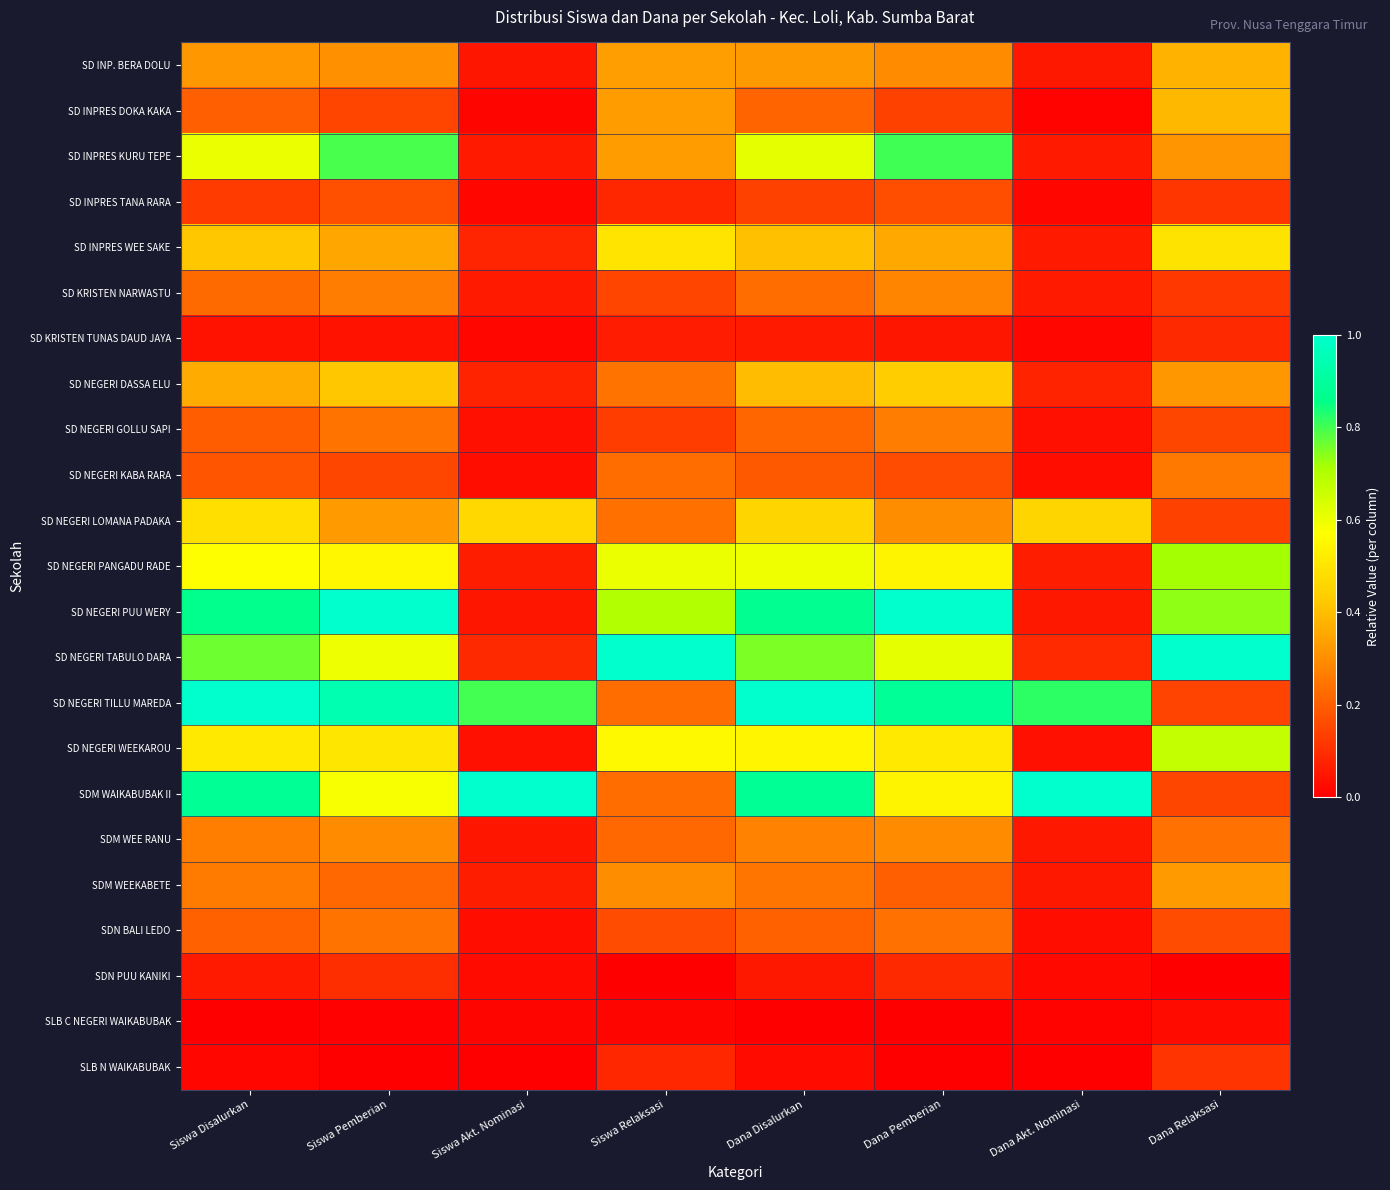

Reading left to right, transcribe all the data shown in this chart.

SD INP. BERA DOLU: Siswa Disalurkan=0.3	Siswa Pemberian=0.3	Siswa Akt. Nominasi=0.1	Siswa Relaksasi=0.3	Dana Disalurkan=0.3	Dana Pemberian=0.3	Dana Akt. Nominasi=0.1	Dana Relaksasi=0.4
SD INPRES DOKA KAKA: Siswa Disalurkan=0.2	Siswa Pemberian=0.1	Siswa Akt. Nominasi=0.0	Siswa Relaksasi=0.3	Dana Disalurkan=0.2	Dana Pemberian=0.1	Dana Akt. Nominasi=0.0	Dana Relaksasi=0.4
SD INPRES KURU TEPE: Siswa Disalurkan=0.6	Siswa Pemberian=0.8	Siswa Akt. Nominasi=0.1	Siswa Relaksasi=0.3	Dana Disalurkan=0.6	Dana Pemberian=0.8	Dana Akt. Nominasi=0.1	Dana Relaksasi=0.3
SD INPRES TANA RARA: Siswa Disalurkan=0.1	Siswa Pemberian=0.2	Siswa Akt. Nominasi=0.0	Siswa Relaksasi=0.1	Dana Disalurkan=0.1	Dana Pemberian=0.2	Dana Akt. Nominasi=0.0	Dana Relaksasi=0.1
SD INPRES WEE SAKE: Siswa Disalurkan=0.4	Siswa Pemberian=0.3	Siswa Akt. Nominasi=0.1	Siswa Relaksasi=0.5	Dana Disalurkan=0.4	Dana Pemberian=0.4	Dana Akt. Nominasi=0.1	Dana Relaksasi=0.5
SD KRISTEN NARWASTU: Siswa Disalurkan=0.2	Siswa Pemberian=0.3	Siswa Akt. Nominasi=0.1	Siswa Relaksasi=0.1	Dana Disalurkan=0.2	Dana Pemberian=0.3	Dana Akt. Nominasi=0.1	Dana Relaksasi=0.1
SD KRISTEN TUNAS DAUD JAYA: Siswa Disalurkan=0.0	Siswa Pemberian=0.0	Siswa Akt. Nominasi=0.0	Siswa Relaksasi=0.1	Dana Disalurkan=0.1	Dana Pemberian=0.0	Dana Akt. Nominasi=0.0	Dana Relaksasi=0.1
SD NEGERI DASSA ELU: Siswa Disalurkan=0.4	Siswa Pemberian=0.4	Siswa Akt. Nominasi=0.1	Siswa Relaksasi=0.2	Dana Disalurkan=0.4	Dana Pemberian=0.4	Dana Akt. Nominasi=0.1	Dana Relaksasi=0.3
SD NEGERI GOLLU SAPI: Siswa Disalurkan=0.2	Siswa Pemberian=0.2	Siswa Akt. Nominasi=0.0	Siswa Relaksasi=0.1	Dana Disalurkan=0.2	Dana Pemberian=0.3	Dana Akt. Nominasi=0.0	Dana Relaksasi=0.1
SD NEGERI KABA RARA: Siswa Disalurkan=0.2	Siswa Pemberian=0.1	Siswa Akt. Nominasi=0.0	Siswa Relaksasi=0.2	Dana Disalurkan=0.2	Dana Pemberian=0.2	Dana Akt. Nominasi=0.0	Dana Relaksasi=0.3
SD NEGERI LOMANA PADAKA: Siswa Disalurkan=0.5	Siswa Pemberian=0.3	Siswa Akt. Nominasi=0.5	Siswa Relaksasi=0.2	Dana Disalurkan=0.5	Dana Pemberian=0.3	Dana Akt. Nominasi=0.5	Dana Relaksasi=0.1
SD NEGERI PANGADU RADE: Siswa Disalurkan=0.6	Siswa Pemberian=0.6	Siswa Akt. Nominasi=0.1	Siswa Relaksasi=0.6	Dana Disalurkan=0.6	Dana Pemberian=0.5	Dana Akt. Nominasi=0.1	Dana Relaksasi=0.7
SD NEGERI PUU WERY: Siswa Disalurkan=0.9	Siswa Pemberian=1.0	Siswa Akt. Nominasi=0.1	Siswa Relaksasi=0.7	Dana Disalurkan=0.9	Dana Pemberian=1.0	Dana Akt. Nominasi=0.1	Dana Relaksasi=0.7
SD NEGERI TABULO DARA: Siswa Disalurkan=0.8	Siswa Pemberian=0.6	Siswa Akt. Nominasi=0.1	Siswa Relaksasi=1.0	Dana Disalurkan=0.8	Dana Pemberian=0.6	Dana Akt. Nominasi=0.1	Dana Relaksasi=1.0
SD NEGERI TILLU MAREDA: Siswa Disalurkan=1.0	Siswa Pemberian=0.9	Siswa Akt. Nominasi=0.8	Siswa Relaksasi=0.2	Dana Disalurkan=1.0	Dana Pemberian=0.9	Dana Akt. Nominasi=0.8	Dana Relaksasi=0.1
SD NEGERI WEEKAROU: Siswa Disalurkan=0.5	Siswa Pemberian=0.5	Siswa Akt. Nominasi=0.0	Siswa Relaksasi=0.6	Dana Disalurkan=0.5	Dana Pemberian=0.5	Dana Akt. Nominasi=0.0	Dana Relaksasi=0.7
SDM WAIKABUBAK II: Siswa Disalurkan=0.9	Siswa Pemberian=0.6	Siswa Akt. Nominasi=1.0	Siswa Relaksasi=0.2	Dana Disalurkan=0.9	Dana Pemberian=0.5	Dana Akt. Nominasi=1.0	Dana Relaksasi=0.1
SDM WEE RANU: Siswa Disalurkan=0.3	Siswa Pemberian=0.3	Siswa Akt. Nominasi=0.1	Siswa Relaksasi=0.2	Dana Disalurkan=0.3	Dana Pemberian=0.3	Dana Akt. Nominasi=0.1	Dana Relaksasi=0.2
SDM WEEKABETE: Siswa Disalurkan=0.3	Siswa Pemberian=0.2	Siswa Akt. Nominasi=0.1	Siswa Relaksasi=0.3	Dana Disalurkan=0.2	Dana Pemberian=0.2	Dana Akt. Nominasi=0.1	Dana Relaksasi=0.3
SDN BALI LEDO: Siswa Disalurkan=0.2	Siswa Pemberian=0.2	Siswa Akt. Nominasi=0.0	Siswa Relaksasi=0.2	Dana Disalurkan=0.2	Dana Pemberian=0.2	Dana Akt. Nominasi=0.0	Dana Relaksasi=0.2
SDN PUU KANIKI: Siswa Disalurkan=0.1	Siswa Pemberian=0.1	Siswa Akt. Nominasi=0.0	Siswa Relaksasi=0.0	Dana Disalurkan=0.1	Dana Pemberian=0.1	Dana Akt. Nominasi=0.0	Dana Relaksasi=0.0
SLB C NEGERI WAIKABUBAK: Siswa Disalurkan=0.0	Siswa Pemberian=0.0	Siswa Akt. Nominasi=0.0	Siswa Relaksasi=0.0	Dana Disalurkan=0.0	Dana Pemberian=0.0	Dana Akt. Nominasi=0.0	Dana Relaksasi=0.0
SLB N WAIKABUBAK: Siswa Disalurkan=0.0	Siswa Pemberian=0.0	Siswa Akt. Nominasi=0.0	Siswa Relaksasi=0.1	Dana Disalurkan=0.0	Dana Pemberian=0.0	Dana Akt. Nominasi=0.0	Dana Relaksasi=0.1